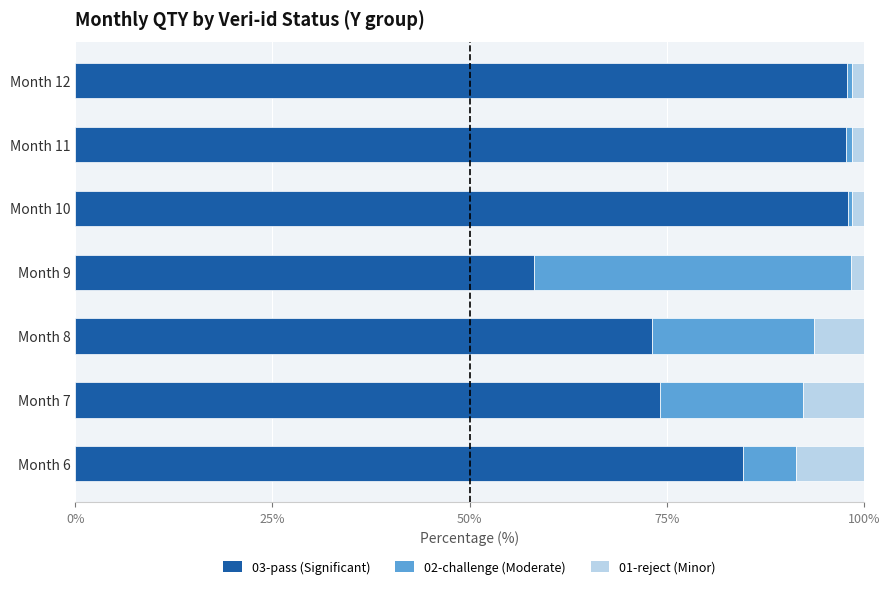

What is the total value across all series at Month 7?

100.0